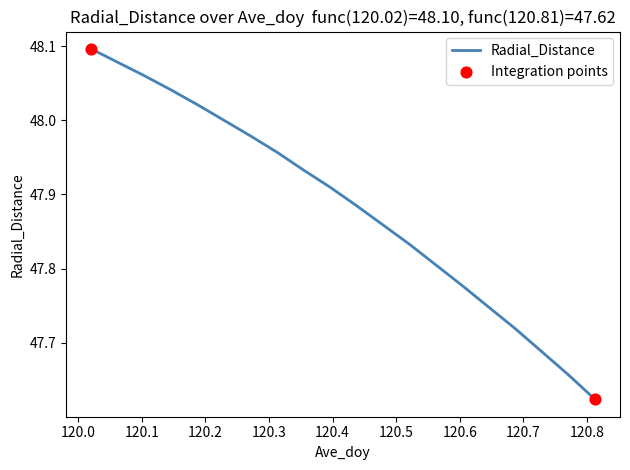

What is the difference between the maximum and minimum values?

0.5